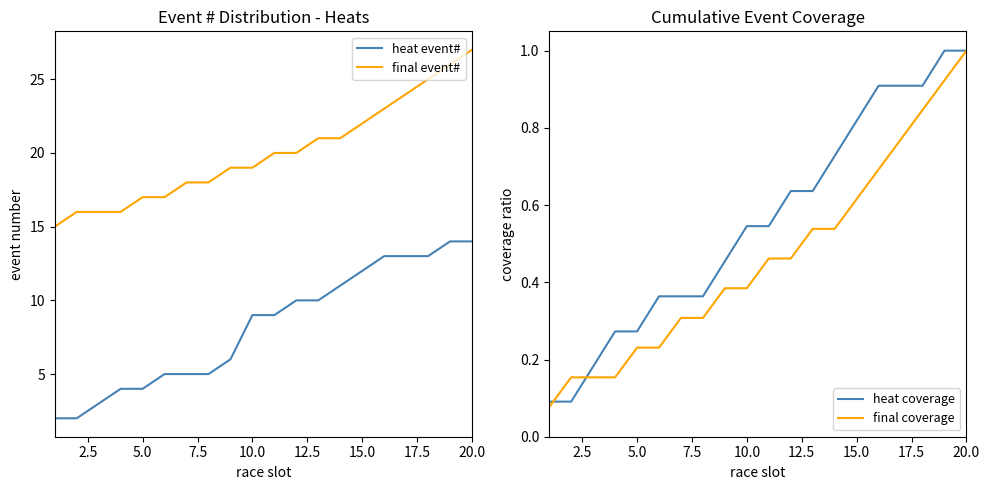

Is it true that heat event# equals 9.0 at 10?

True